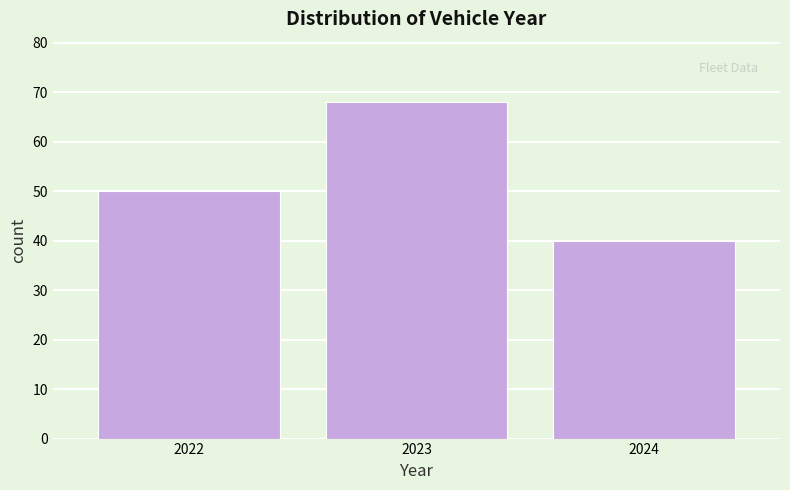

Reading left to right, list all the values displayed in this chart.

2022=50	2023=68	2024=40